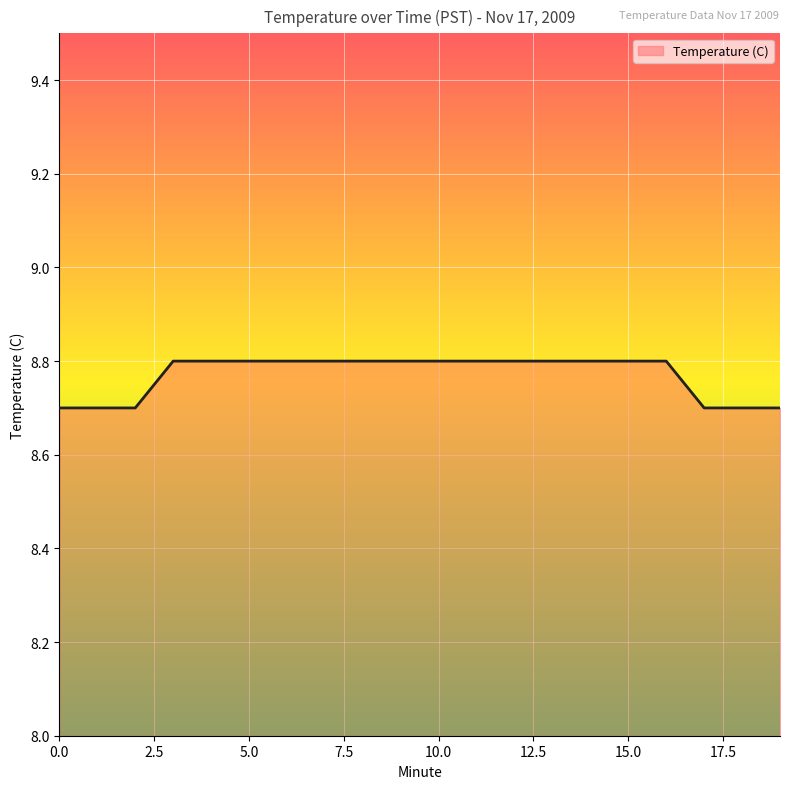

What is the minimum value shown in the chart?

8.7